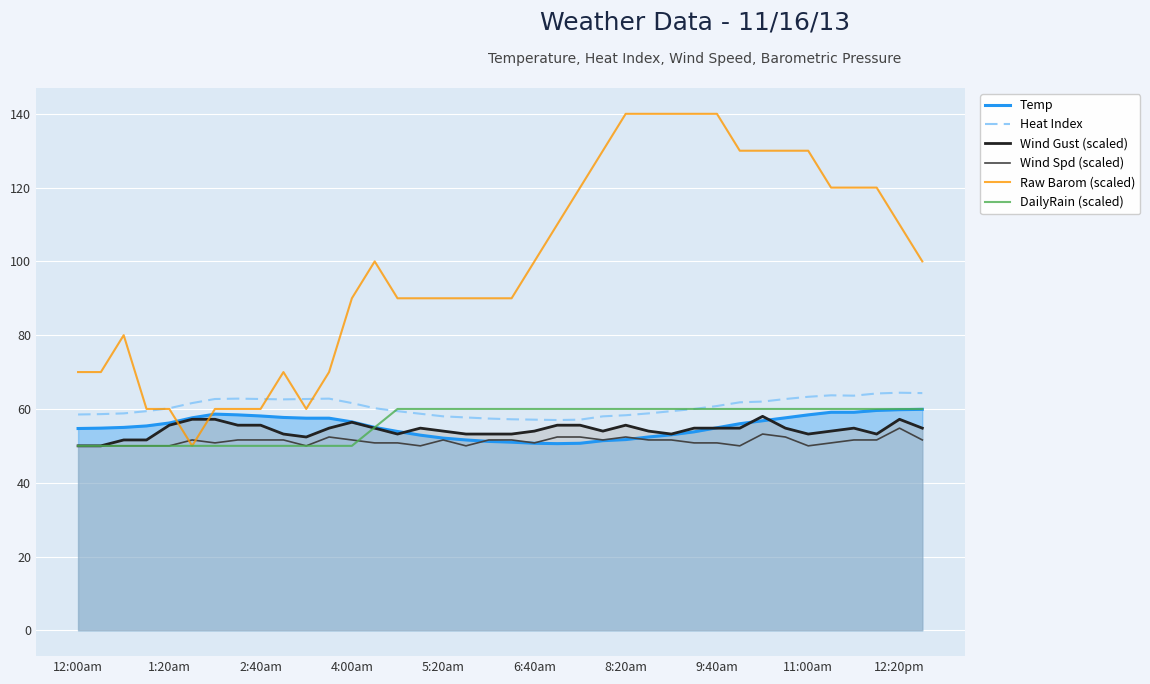

How many lines are shown in the chart?

6